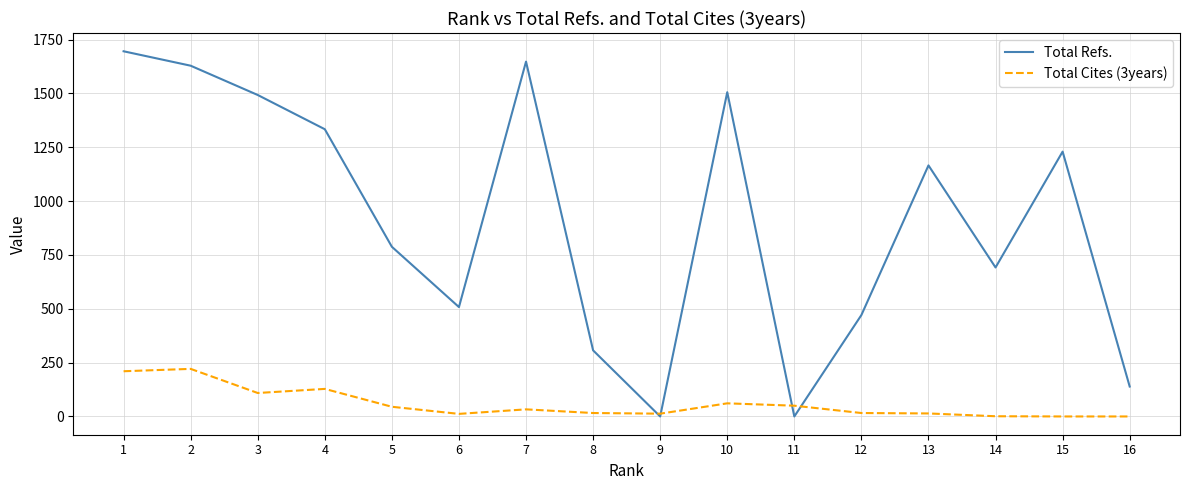

What is the highest value of the Total Refs. series?

1696